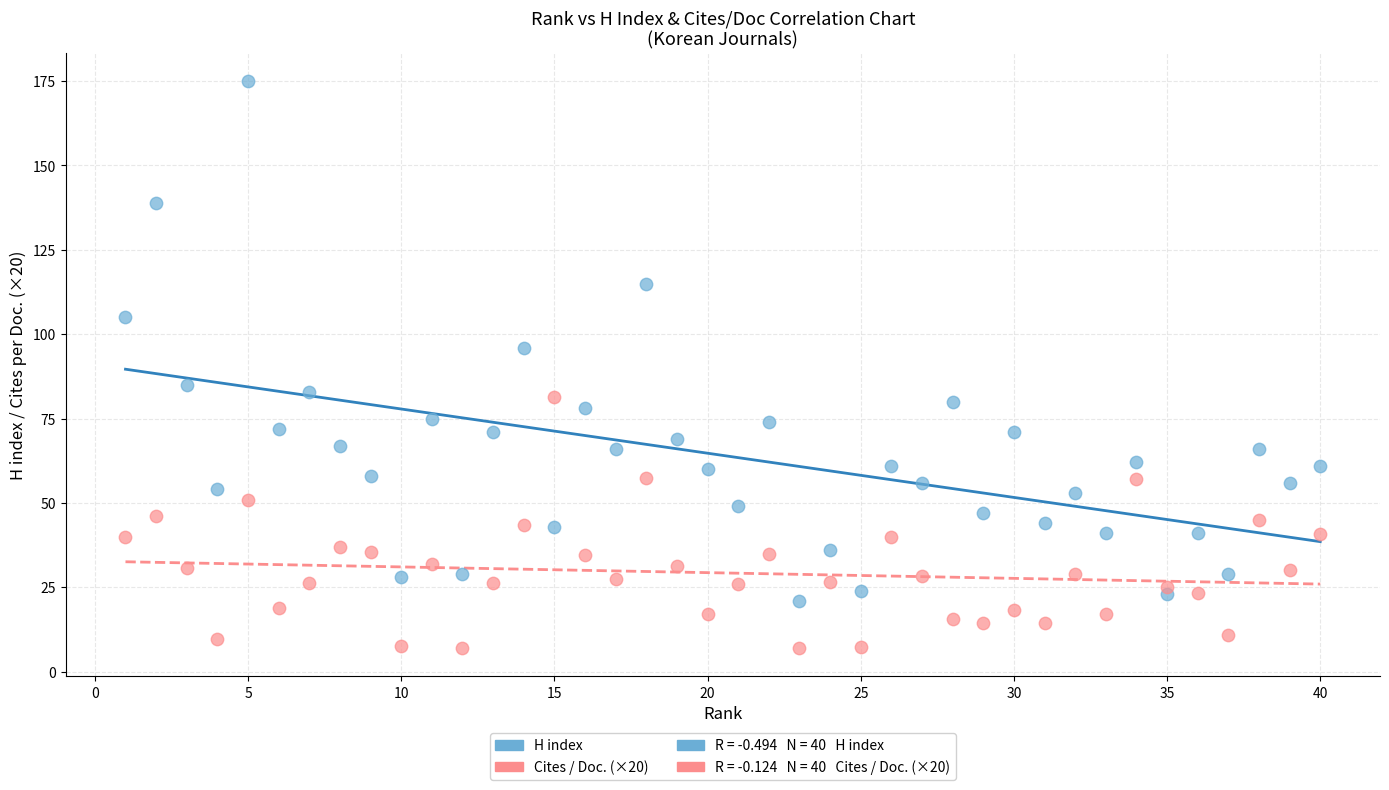

Across all data points, what is the range of X values (max minus min)?

39.0